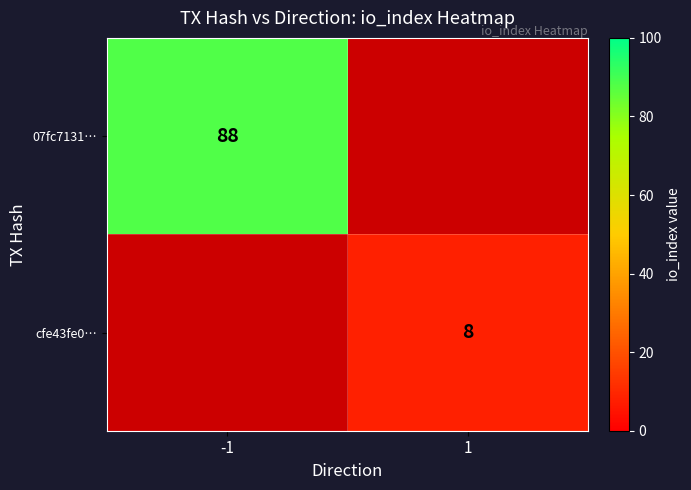

Is it true that 07fc7131… equals 88 at -1?

True